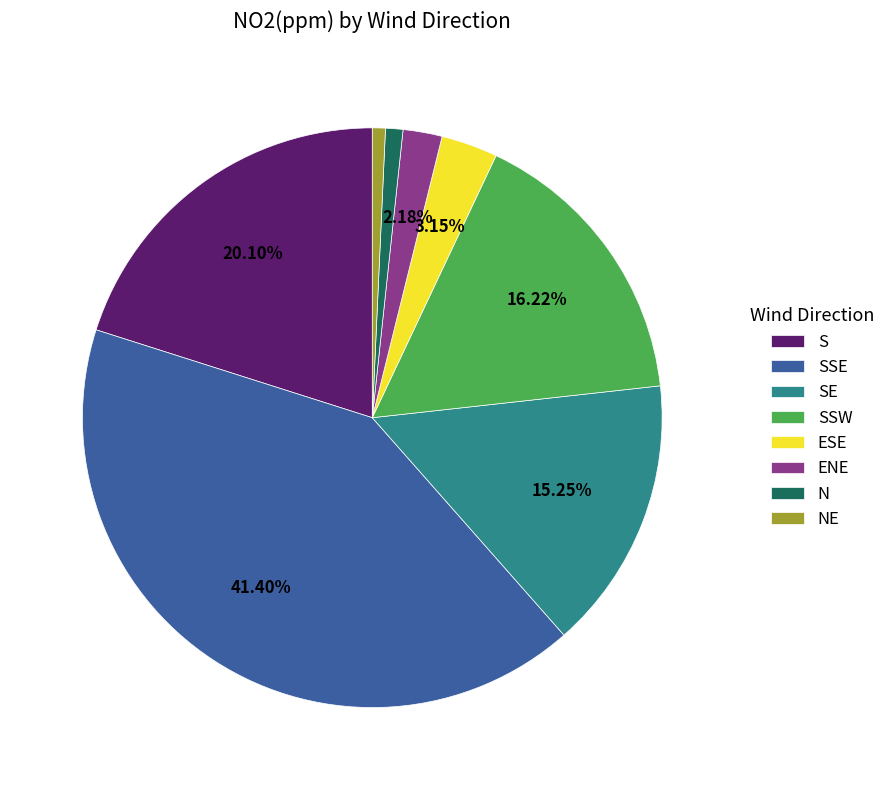

Combined, do NE and ENE account for over 50%?

No